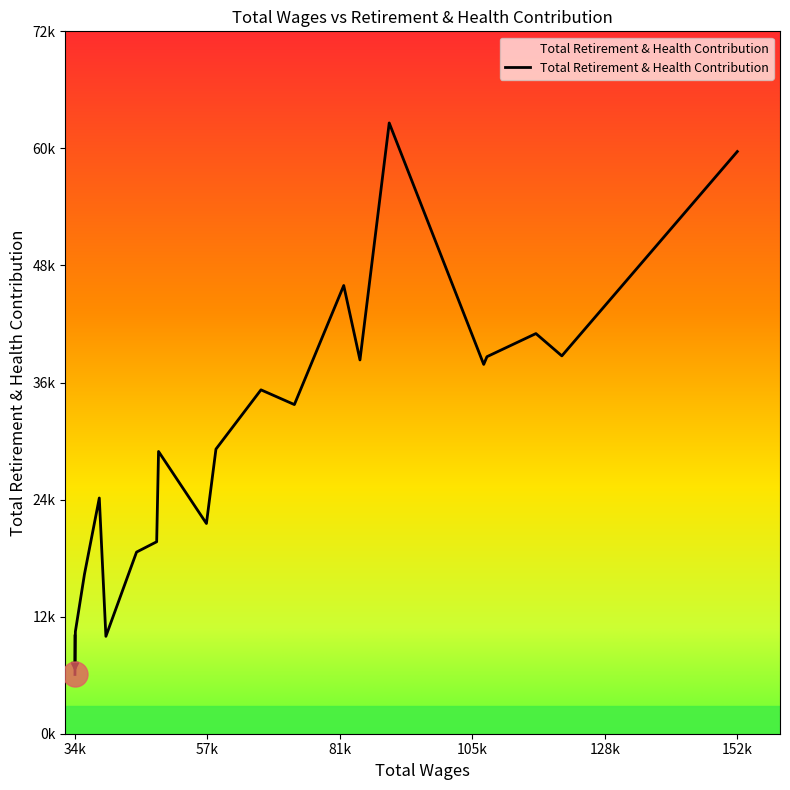

Does the chart display data point markers on the line(s)?

No